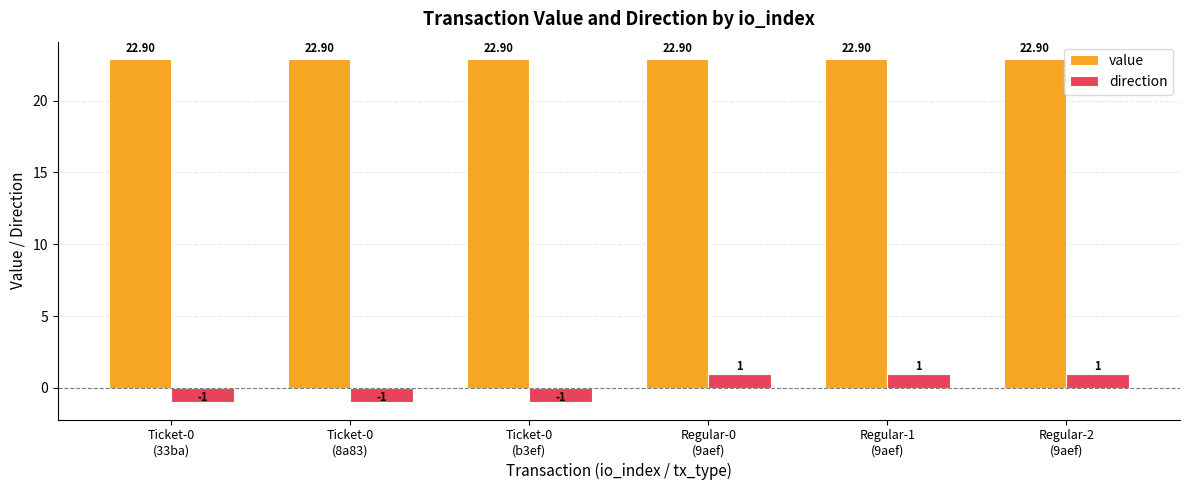

List the series in order of their overall mean, highest first.

value, direction